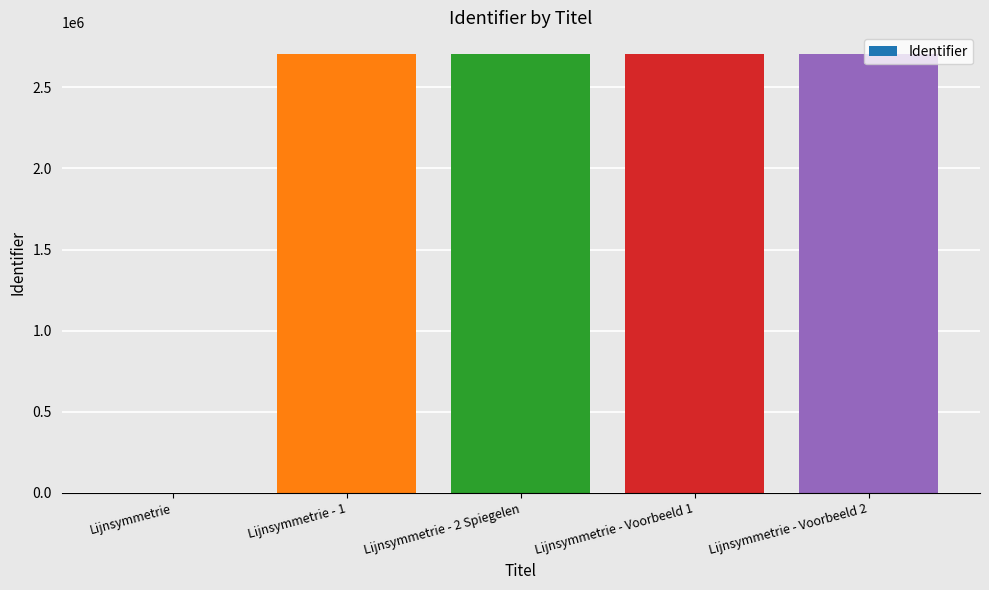

How many categories are shown in the chart?

5